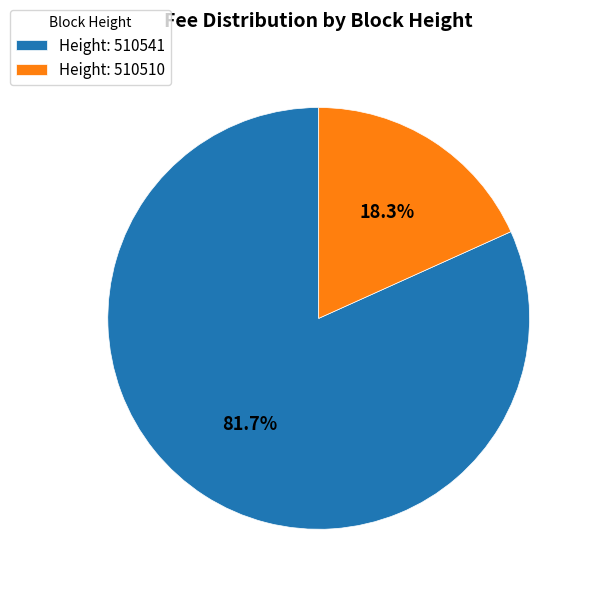

Does Height: 510510 represent more than half of the total?

No